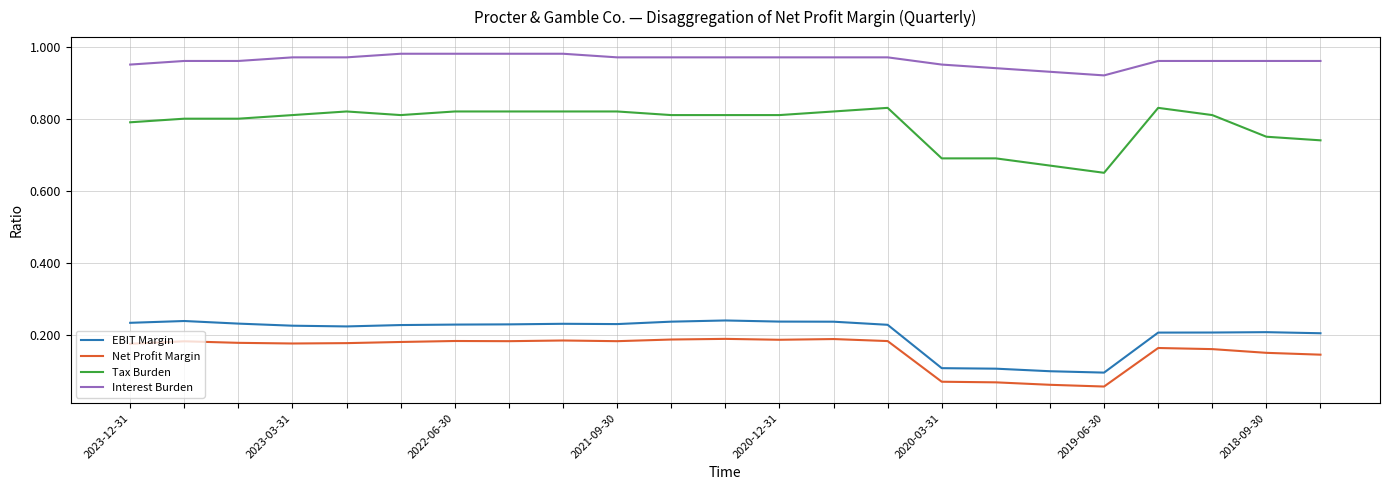

Which series has the largest total across all categories?

Interest Burden